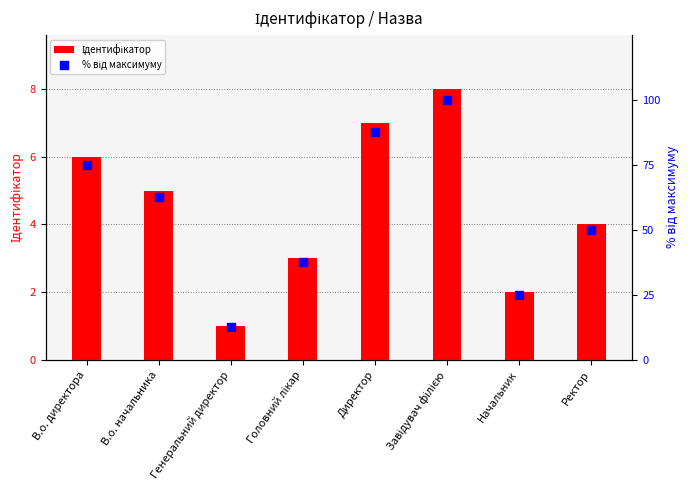

What is the total value across all series at Начальник?

27.0